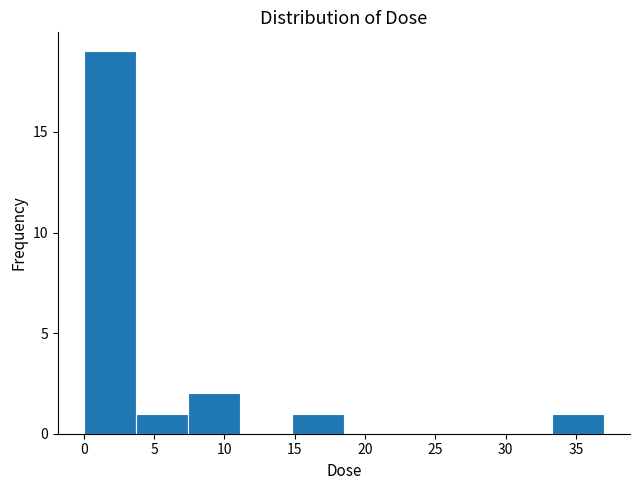

Reading left to right, list every bar in this chart as the range it spans on the x-axis followed by its height. Neither the bar edges nor the heights are printed on the chart, so give them approximately, as read against the axes.

0.0 to 3.5: 19
3.5 to 7.5: 1
7.5 to 11.0: 2
11.0 to 15.0: 0
15.0 to 18.5: 1
18.5 to 22.0: 0
22.0 to 26.0: 0
26.0 to 29.5: 0
29.5 to 33.5: 0
33.5 to 37.0: 1